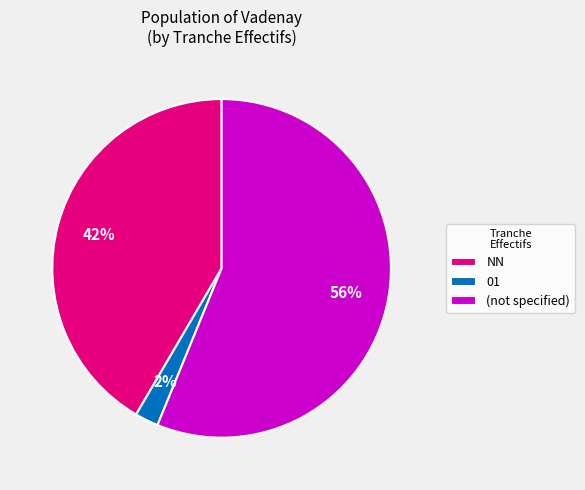

Count the number of slices in the pie.

3